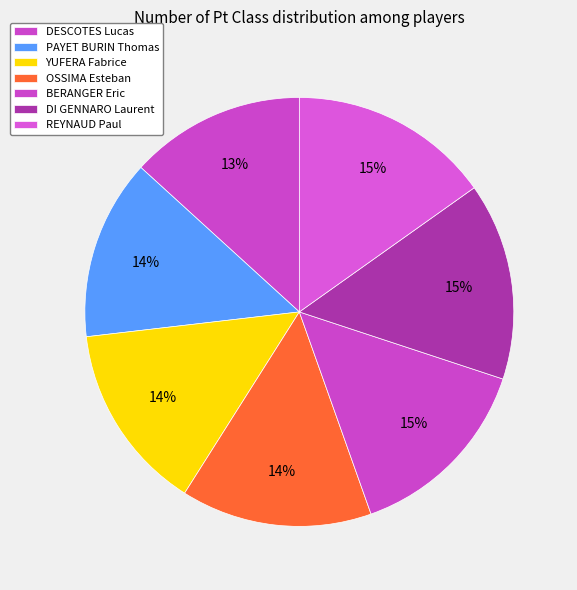

Count the number of slices in the pie.

7